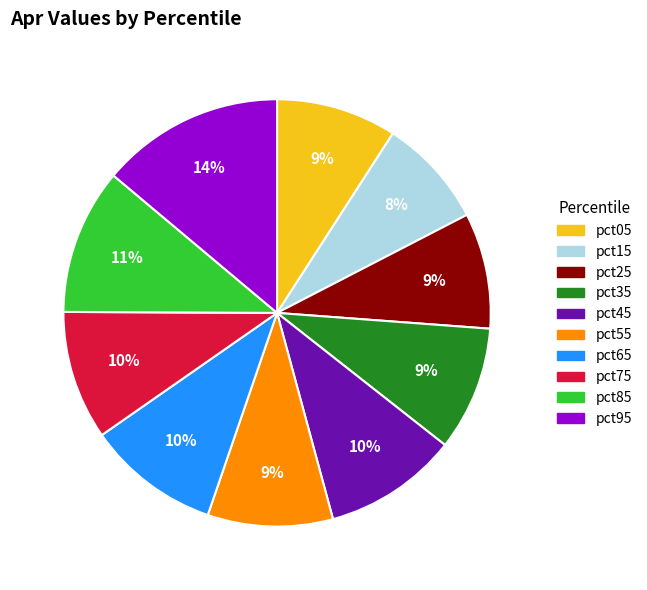

Do pct95 and pct85 together represent more than half of the pie?

No